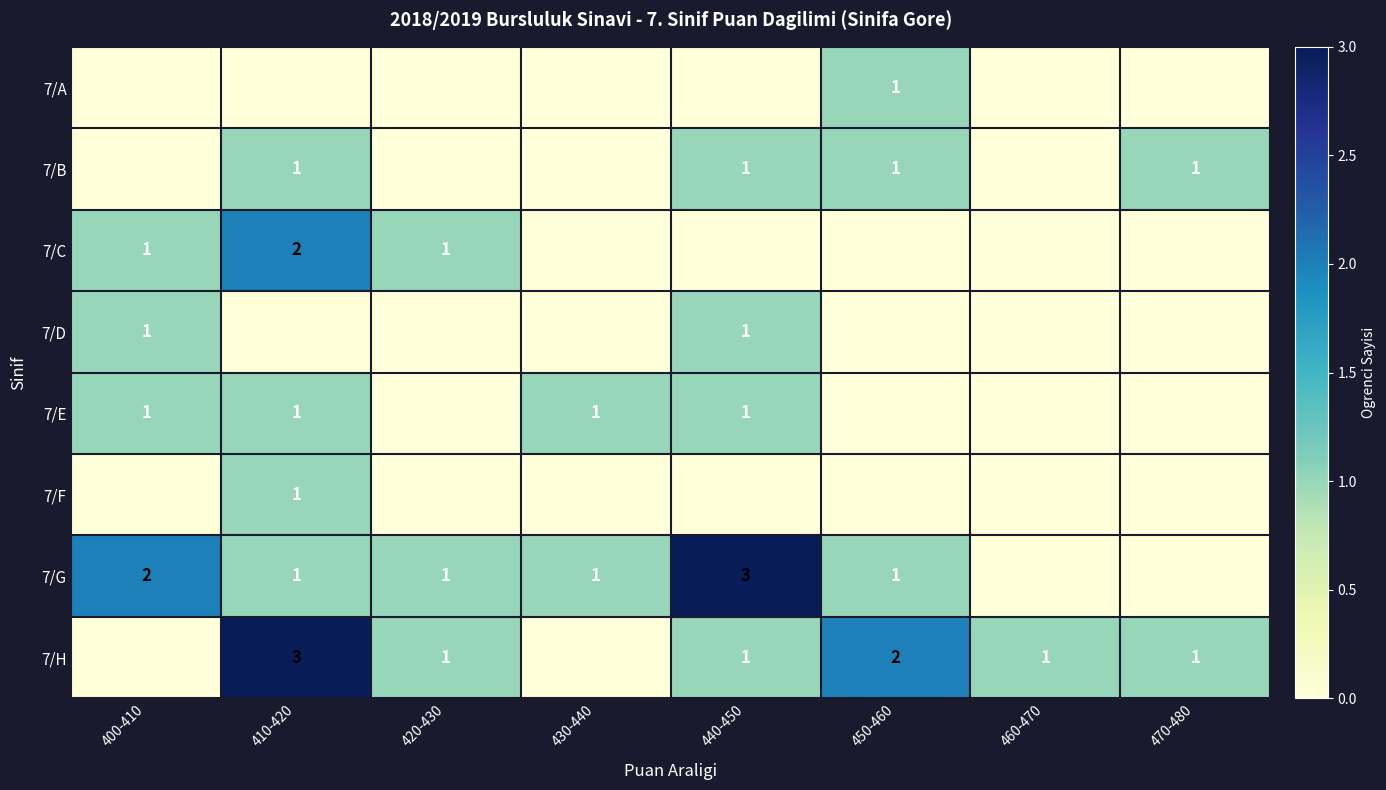

How many data points does each series have?

8